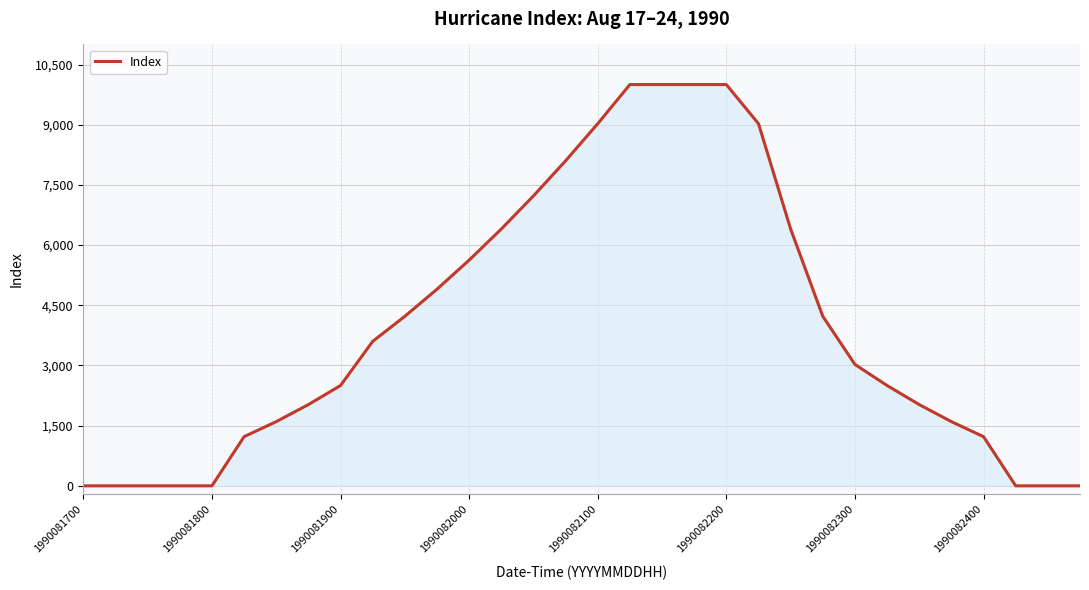

Is it true that the value at 1990082200 is 17386?

False